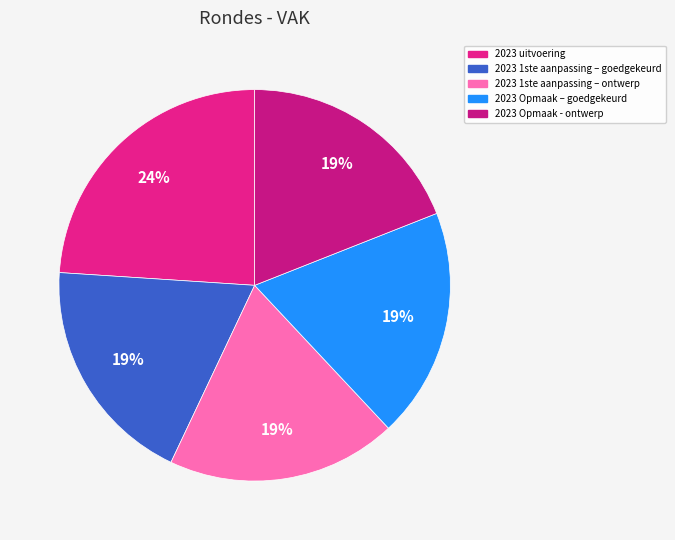

Count the number of slices in the pie.

5